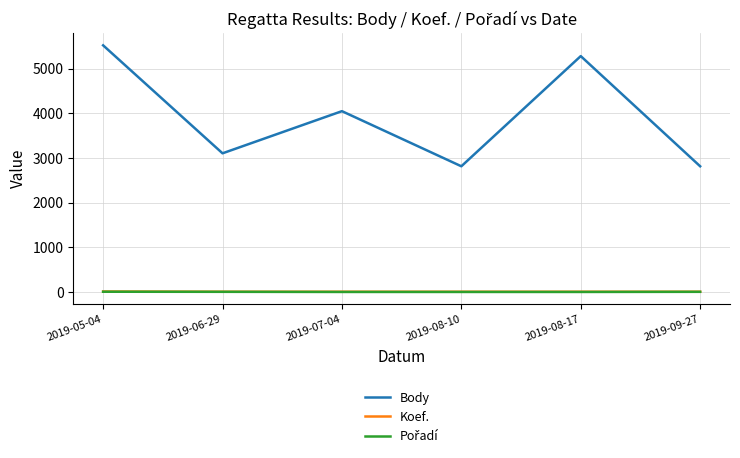

Between 2019-05-04 and 2019-07-04, which series saw the biggest shift?

Body